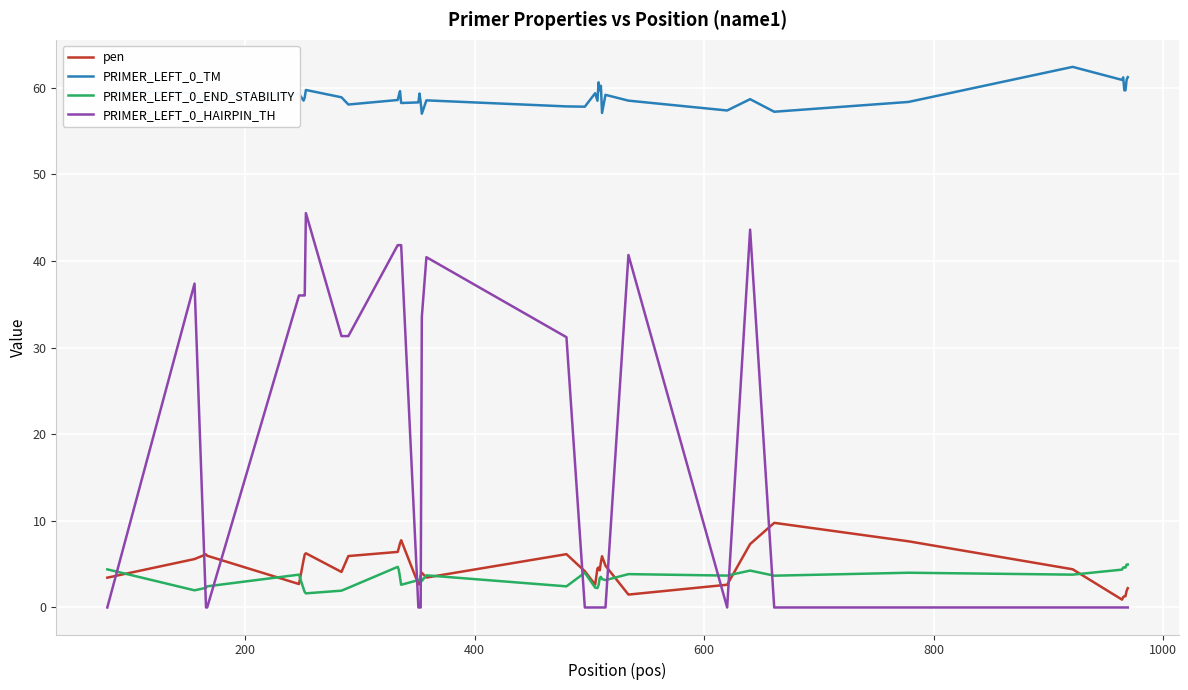

What are all the series names shown in the legend?

pen, PRIMER_LEFT_0_TM, PRIMER_LEFT_0_END_STABILITY, PRIMER_LEFT_0_HAIRPIN_TH